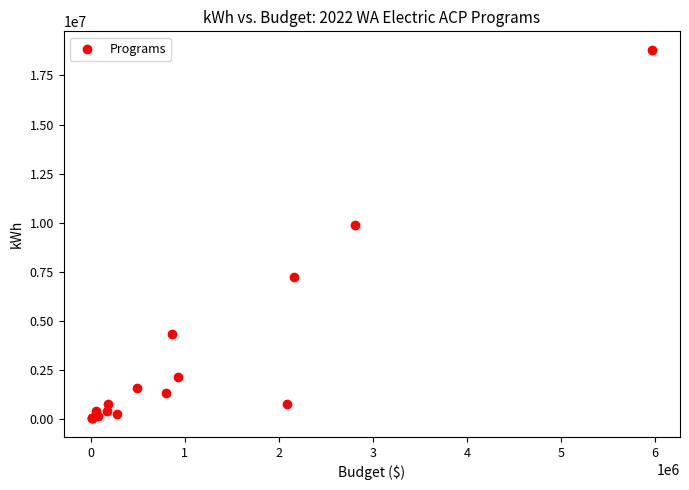

What Y value in the scatter plot is closest to 9424842?

9866089.0